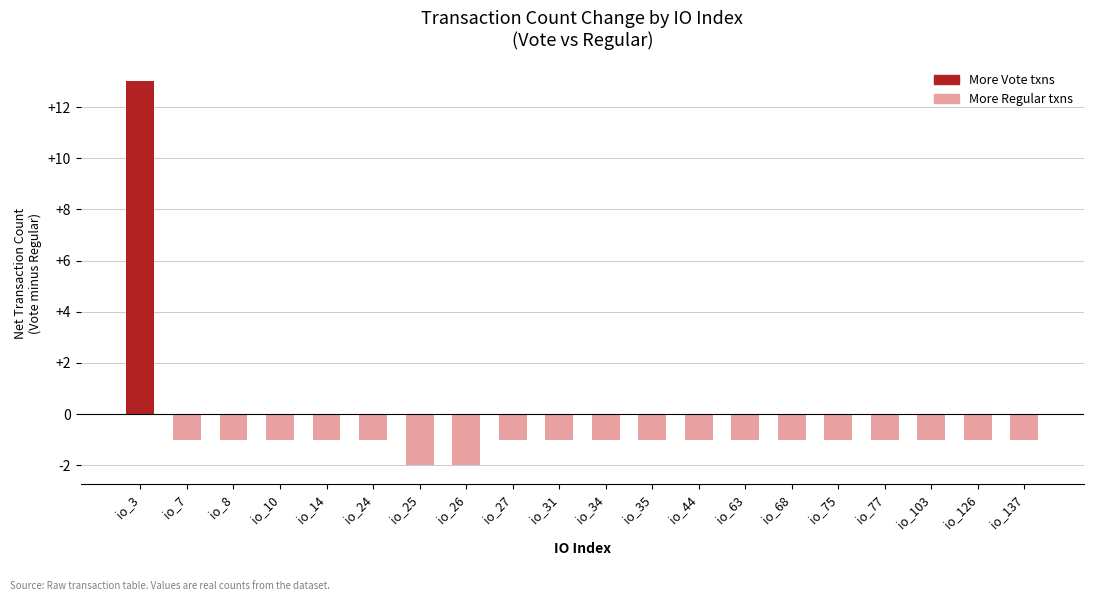

How many negative values are there?

19